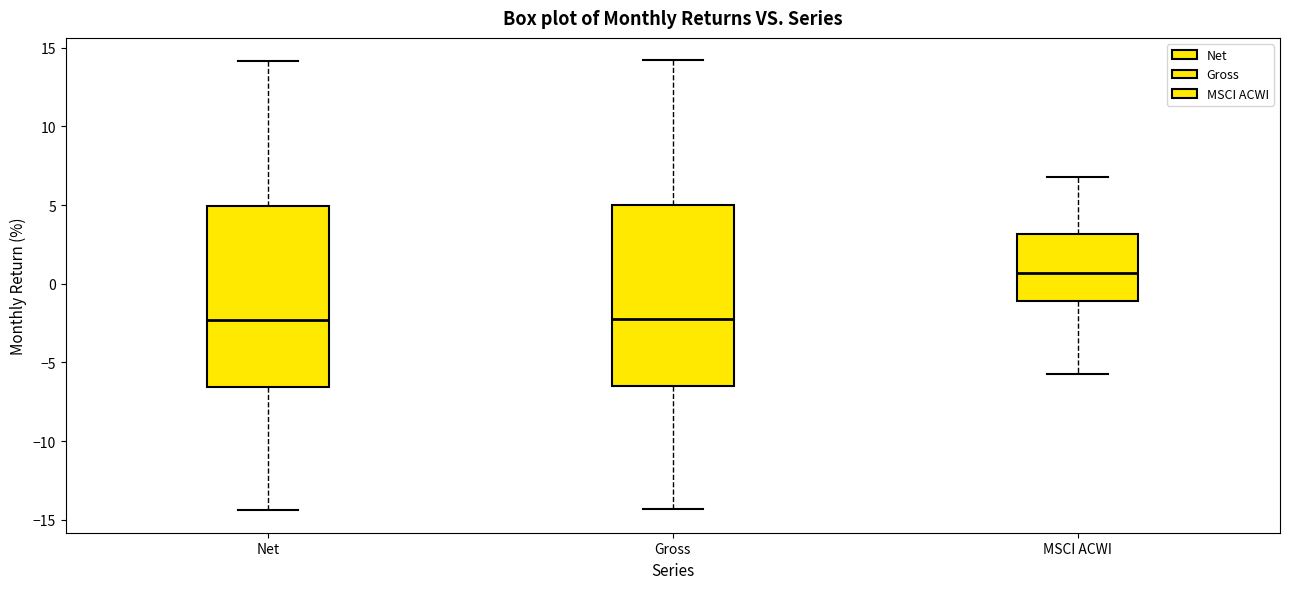

Reading left to right, transcribe this box plot: for each box, give where its median line is, the range the box spans, and where its two whiskers end, as read against the y-axis. The values are not printed on the chart, so give them approximately, as read against the axis.

Net: median -2.5, box -6.5 to 5.0, whiskers -14.5 to 14.0
Gross: median -2.0, box -6.5 to 5.0, whiskers -14.5 to 14.0
MSCI ACWI: median 0.5, box -1.0 to 3.0, whiskers -5.5 to 7.0